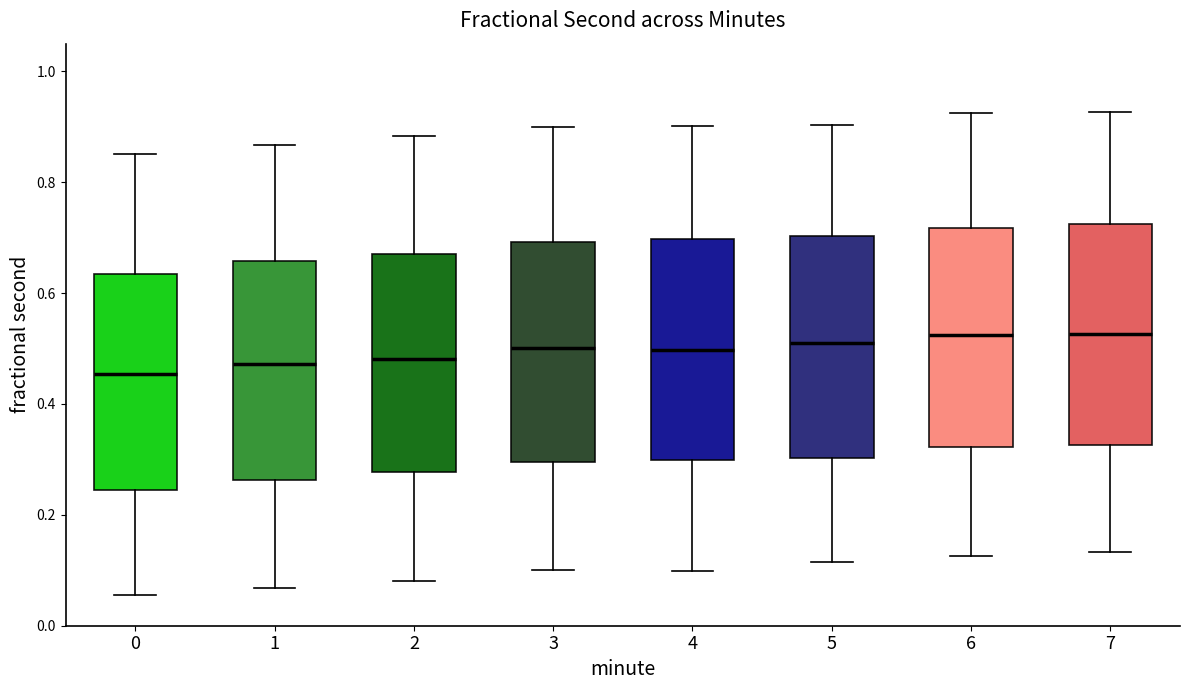

Reading left to right, transcribe this box plot: for each box, give where its median line is, the range the box spans, and where its two whiskers end, as read against the y-axis. The values are not printed on the chart, so give them approximately, as read against the axis.

0: median 0.46, box 0.24 to 0.64, whiskers 0.06 to 0.86
1: median 0.48, box 0.26 to 0.66, whiskers 0.06 to 0.86
2: median 0.48, box 0.28 to 0.68, whiskers 0.08 to 0.88
3: median 0.50, box 0.30 to 0.70, whiskers 0.10 to 0.90
4: median 0.50, box 0.30 to 0.70, whiskers 0.10 to 0.90
5: median 0.50, box 0.30 to 0.70, whiskers 0.12 to 0.90
6: median 0.52, box 0.32 to 0.72, whiskers 0.12 to 0.92
7: median 0.52, box 0.32 to 0.72, whiskers 0.14 to 0.92